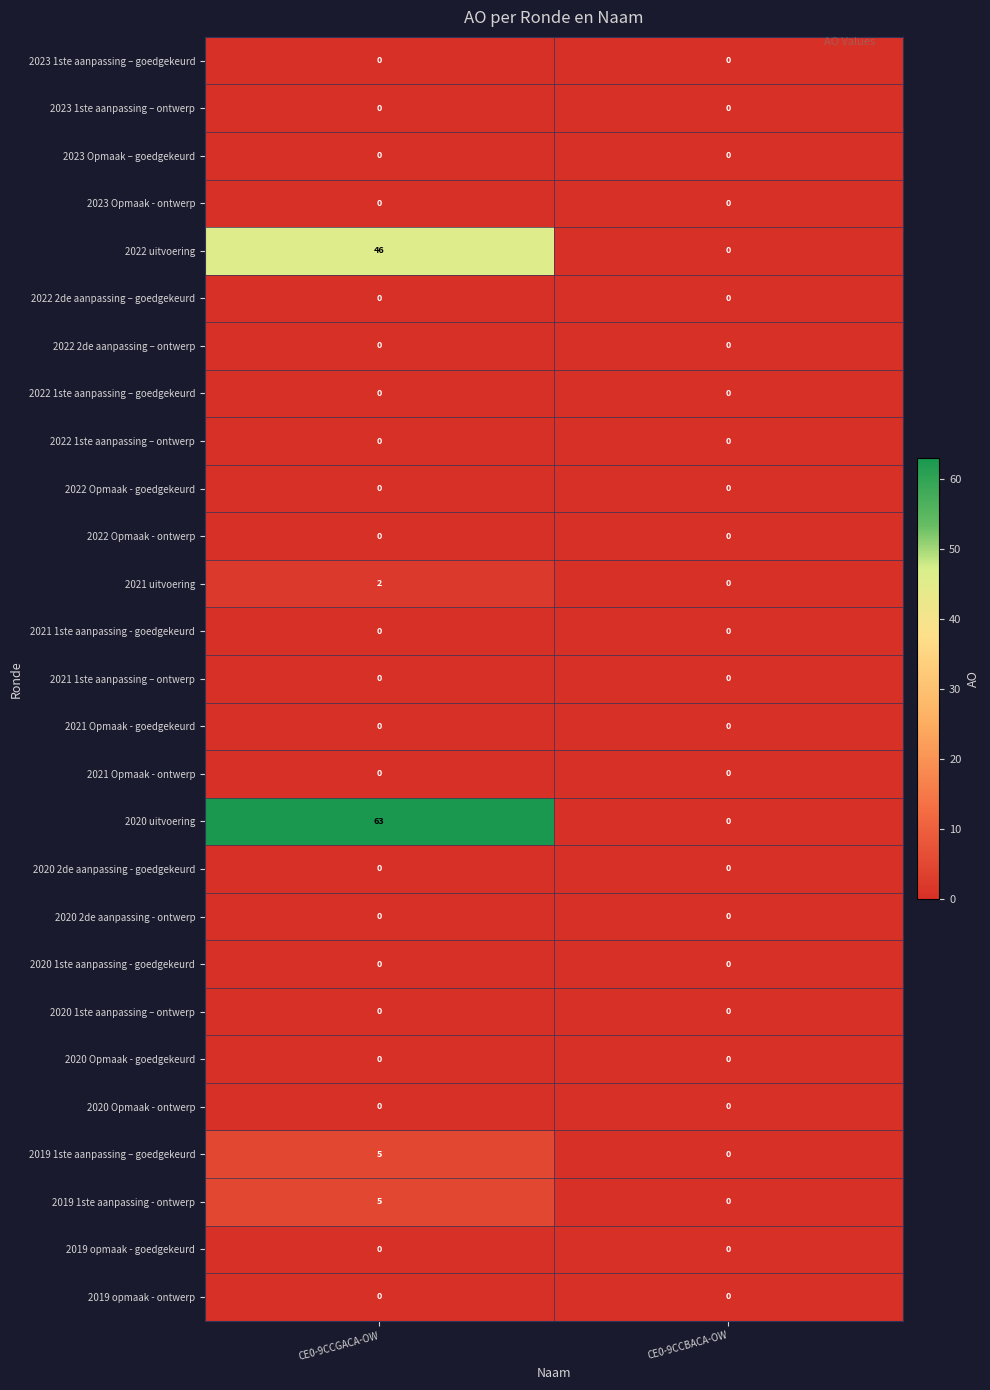

At which category is the sum across all series the highest?

CE0-9CCGACA-OW